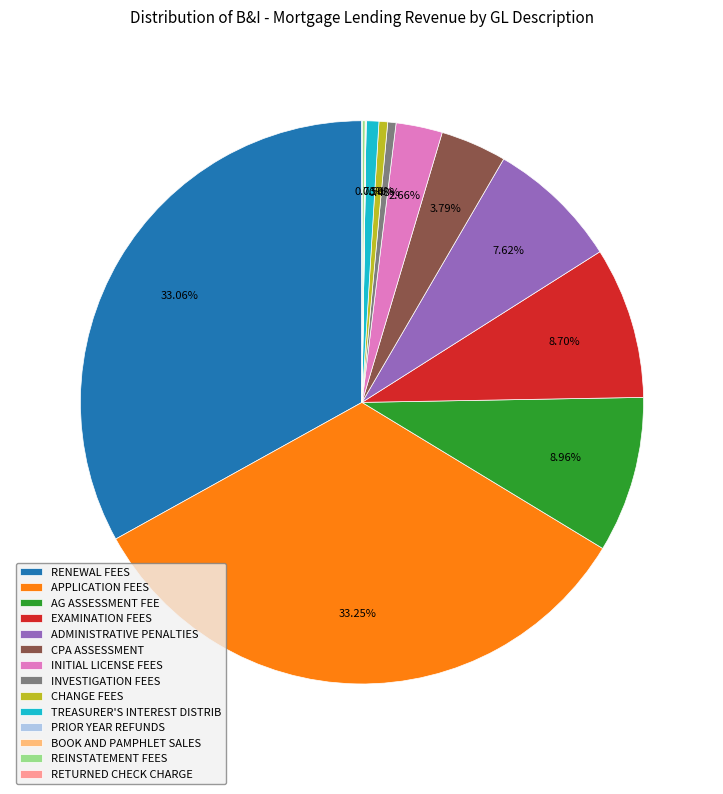

Which has a higher value, TREASURER'S INTEREST DISTRIB or AG ASSESSMENT FEE?

AG ASSESSMENT FEE